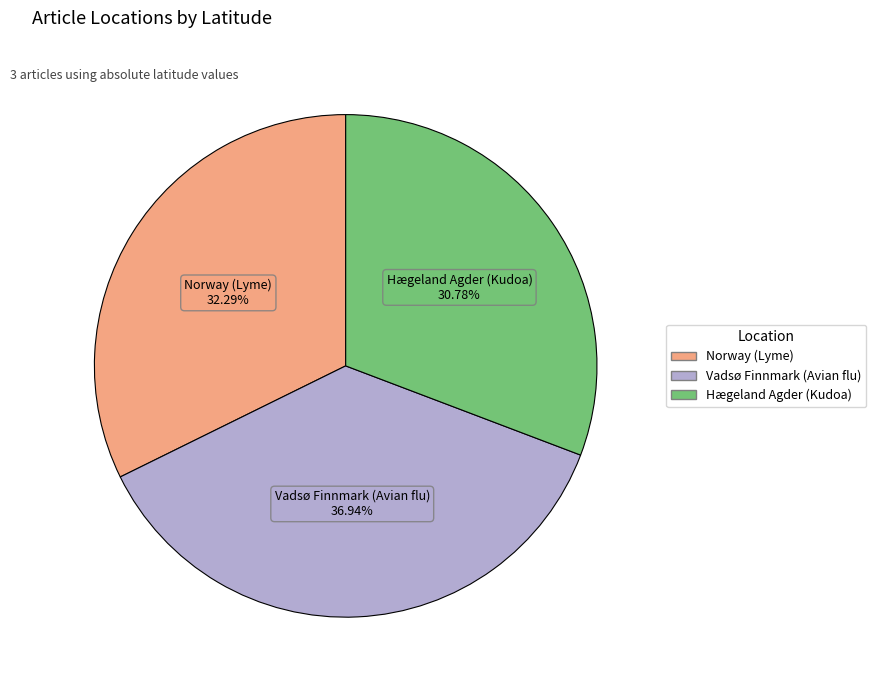

Between Norway (Lyme) and Hægeland Agder (Kudoa), which is larger?

Norway (Lyme)